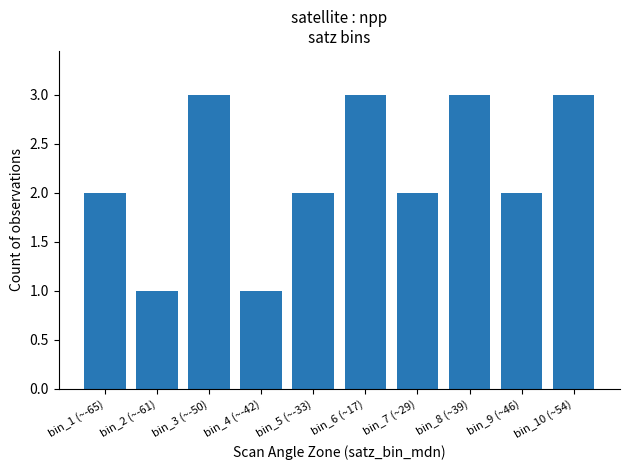

Between bin_4 (~-42) and bin_6 (~17), which is larger?

bin_6 (~17)